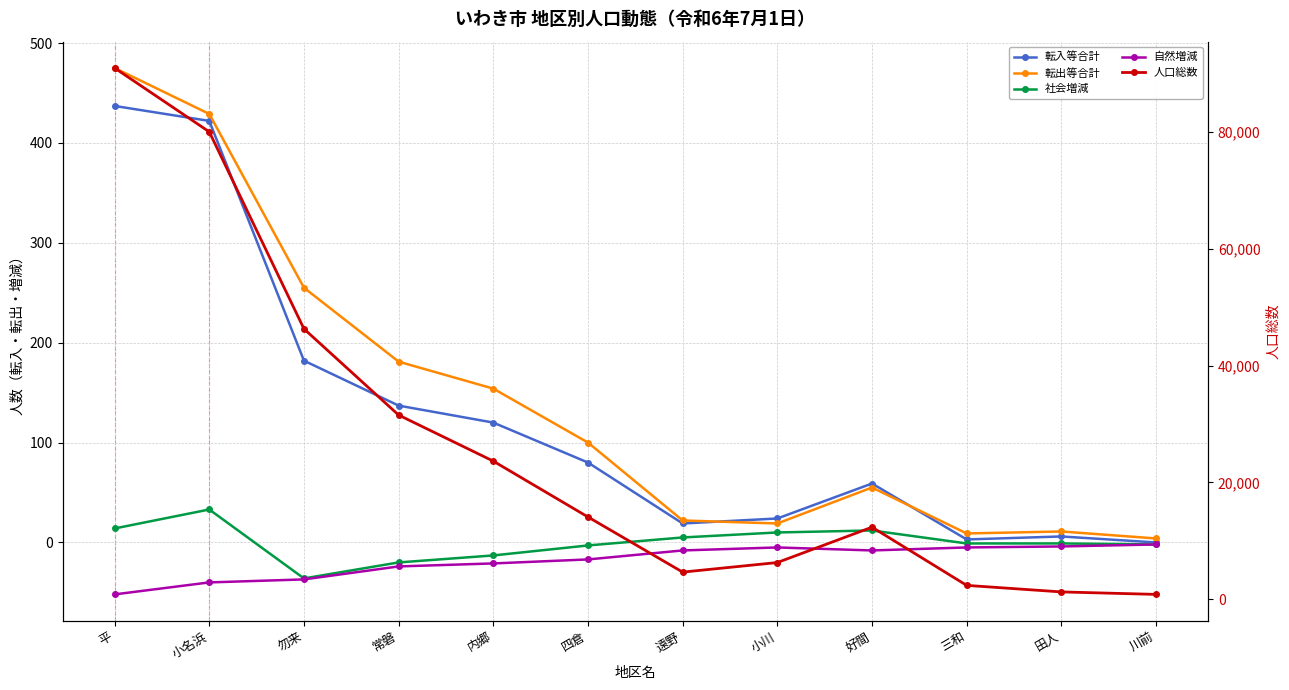

Which category has the lowest value across all series?

平